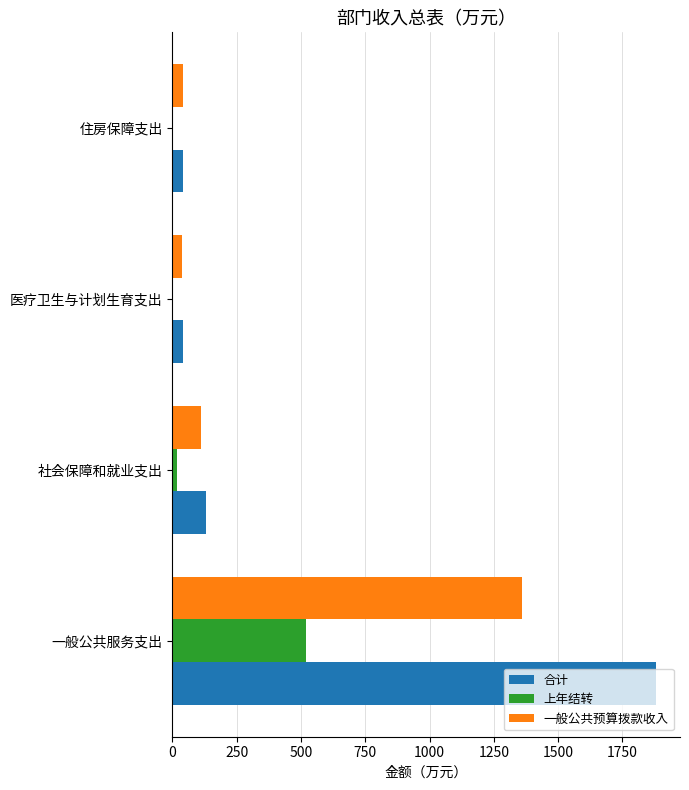

The 上年结转 series shows 0.0 at 住房保障支出. True or false?

True